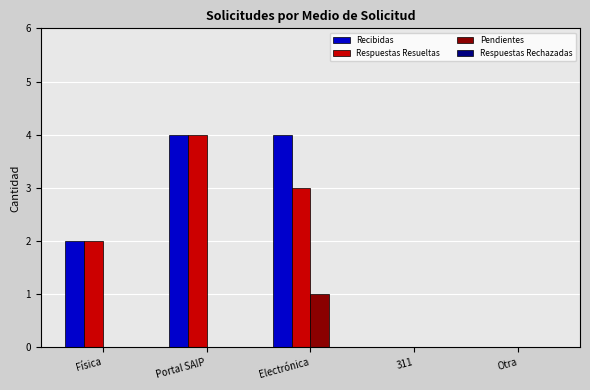

Is the value of Pendientes at 311 greater than the value of Respuestas Resueltas at Física?

No